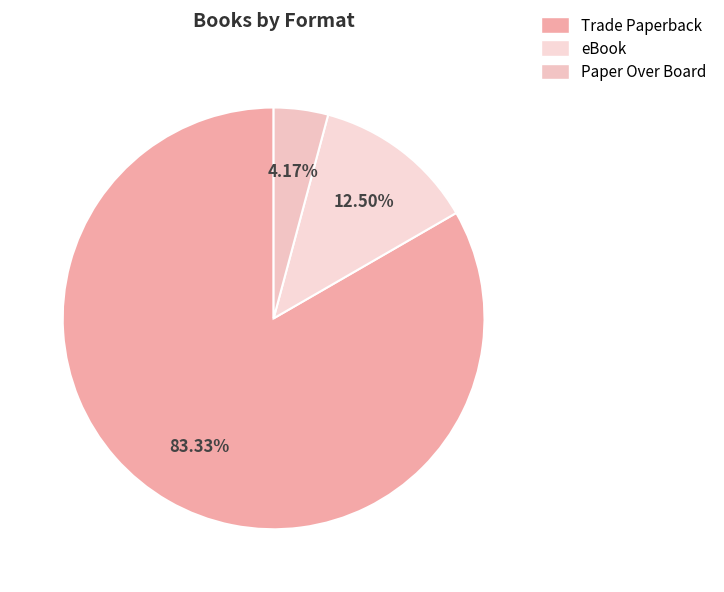

Which slice represents more than half of the pie?

Trade Paperback